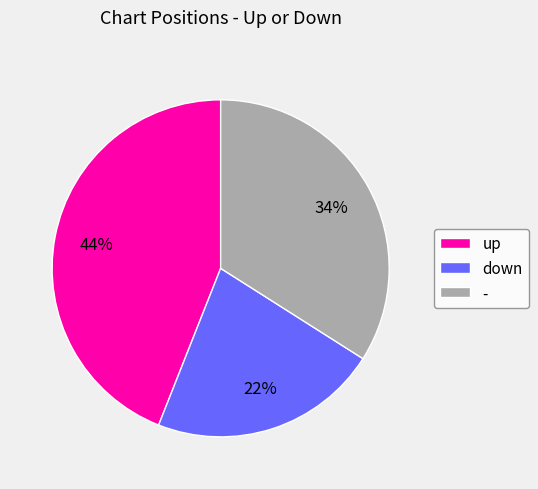

Does any single category account for the majority?

No